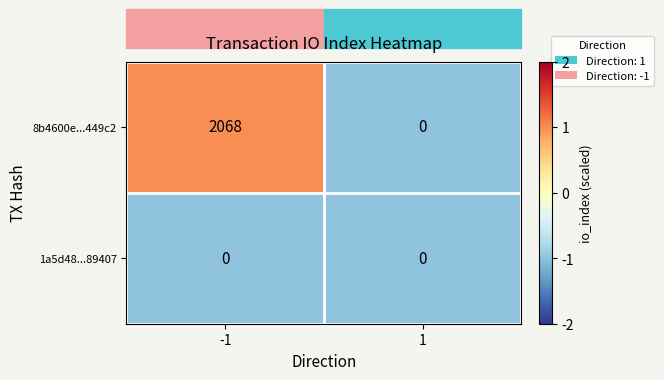

Between -1 and 1, which series saw the biggest shift?

8b4600e...449c2